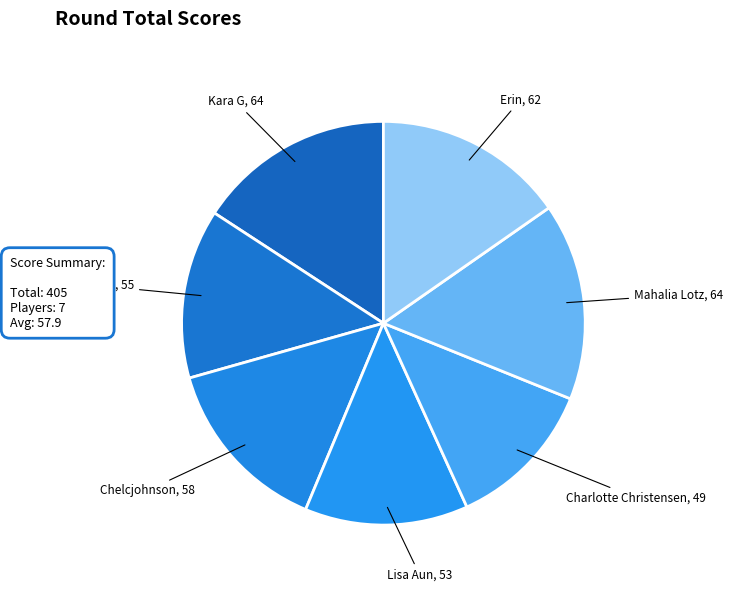

Approximately how many times larger is the value at Charlotte Christensen compared to Mahalia Lotz?

0.8